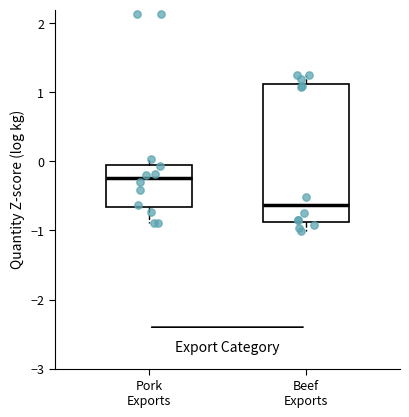

Comparing the boxes themselves (not the whiskers), which one is the tallest?

Beef Exports